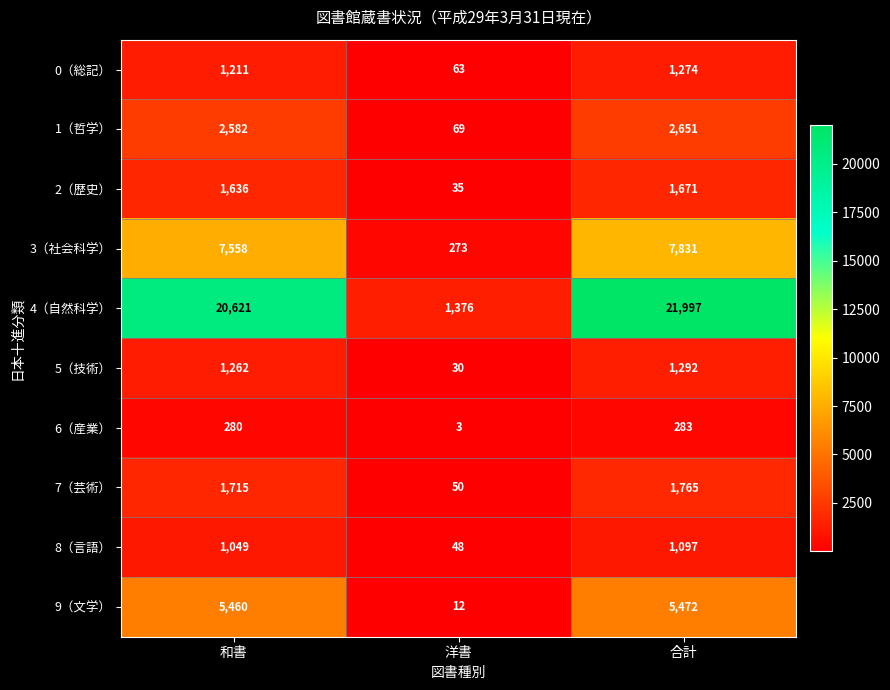

What value does the 9（文学） series have at 和書?

5460